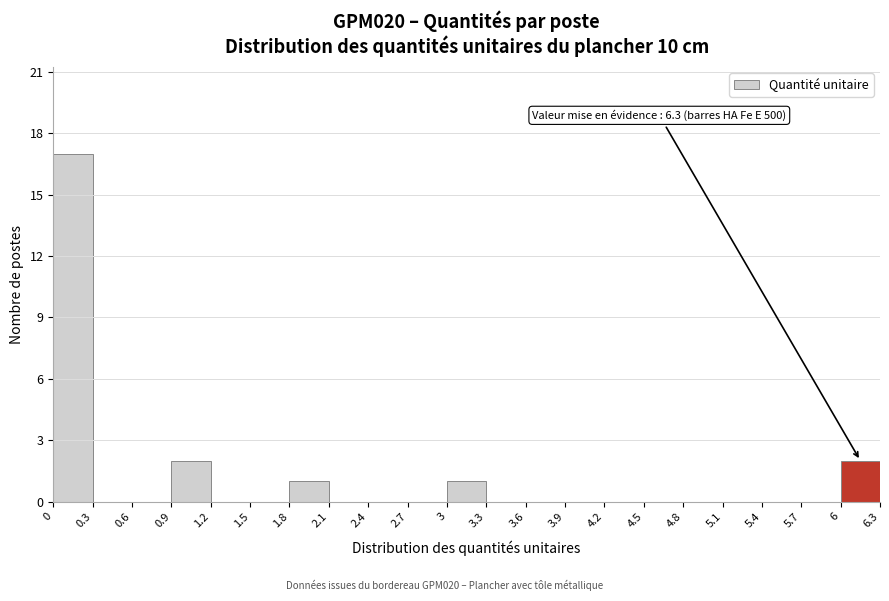

Which range on the x-axis has the tallest bar?

0 to 0.3